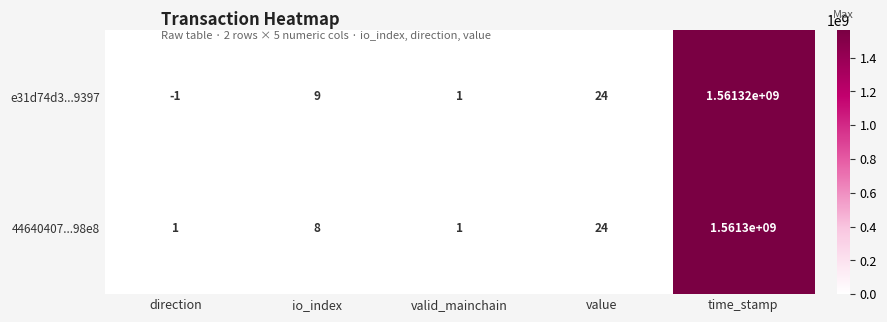

How many values in e31d74d3...9397 are above zero?

4